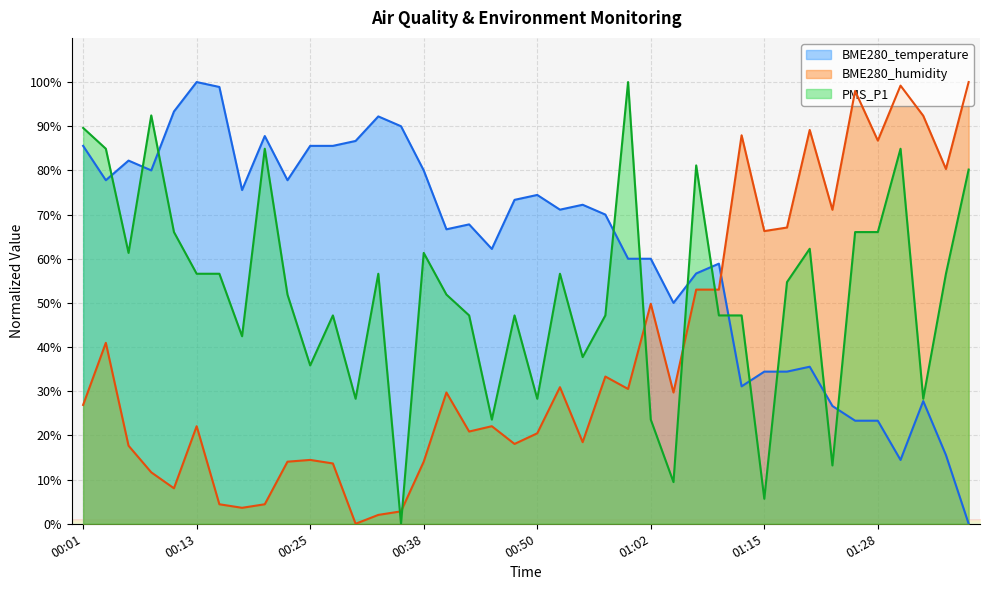

How many interior local peaks does the BME280_temperature series have?

10